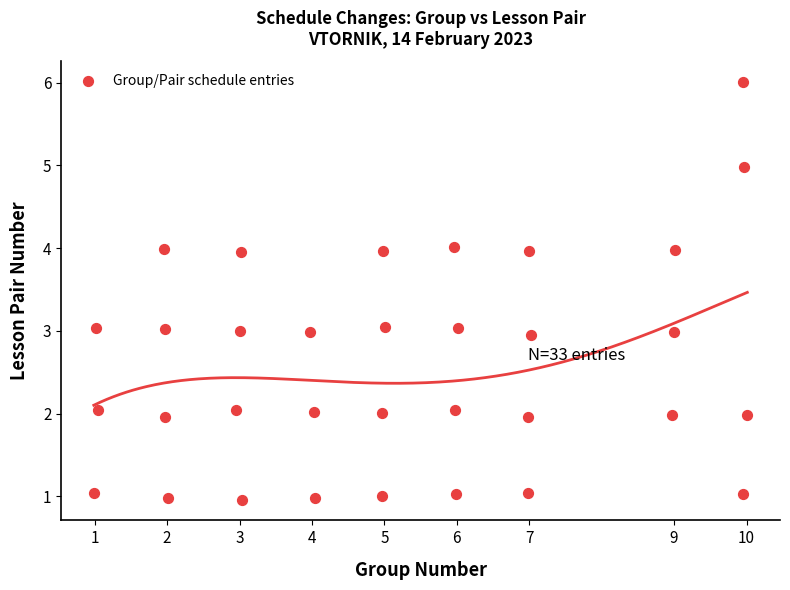

What is the range of Y values (max minus min)?

5.0